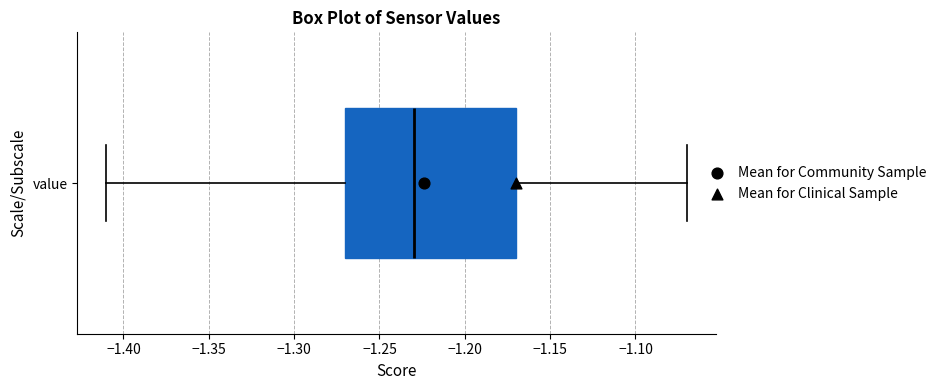

Read this box plot against the x-axis: the position of the median line, the range covered by the box, and the ends of both whiskers. The values are not printed on the chart, so give them approximately, as read against the axis.

median -1.23, box -1.27 to -1.17, whiskers -1.41 to -1.07